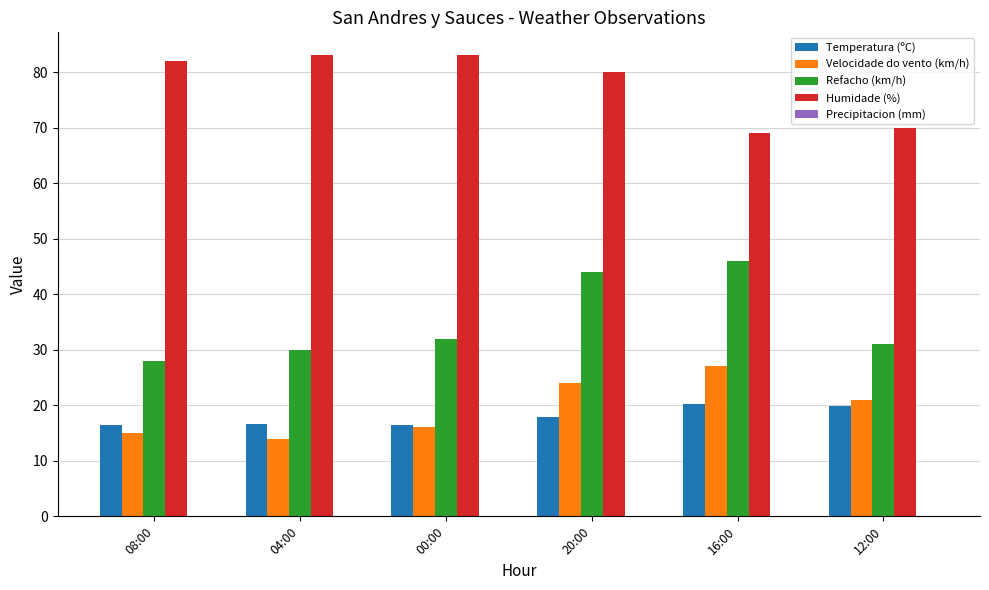

Are the bars grouped side by side (vs. stacked)?

Yes